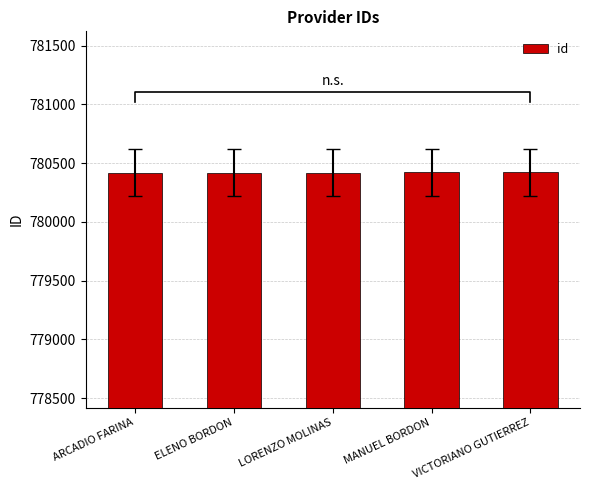

At which category does the chart reach its peak across all series?

VICTORIANO GUTIERREZ